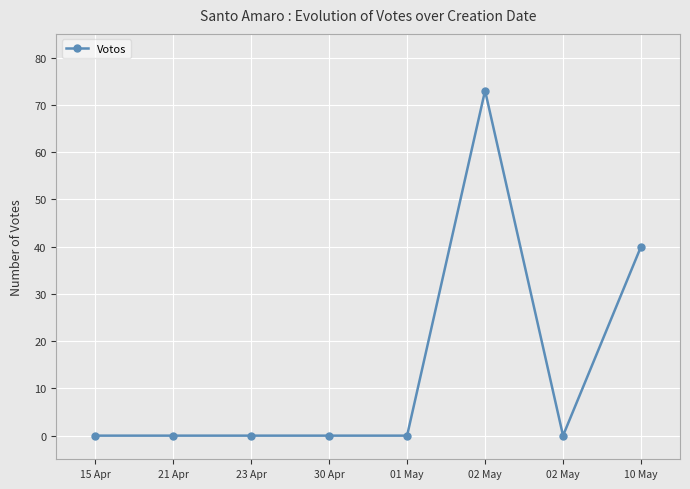

What is the label of the 6th point from the left?

02 May